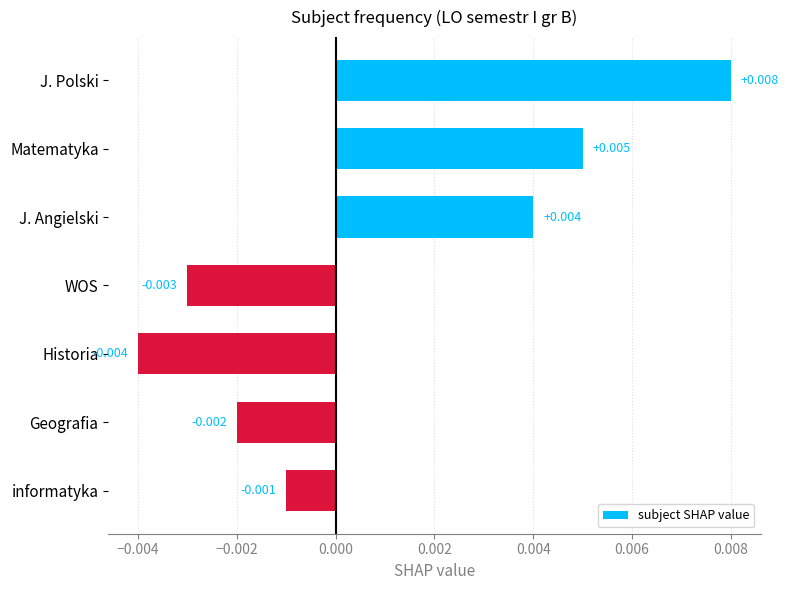

Where is the data nearest to the value 0?

informatyka